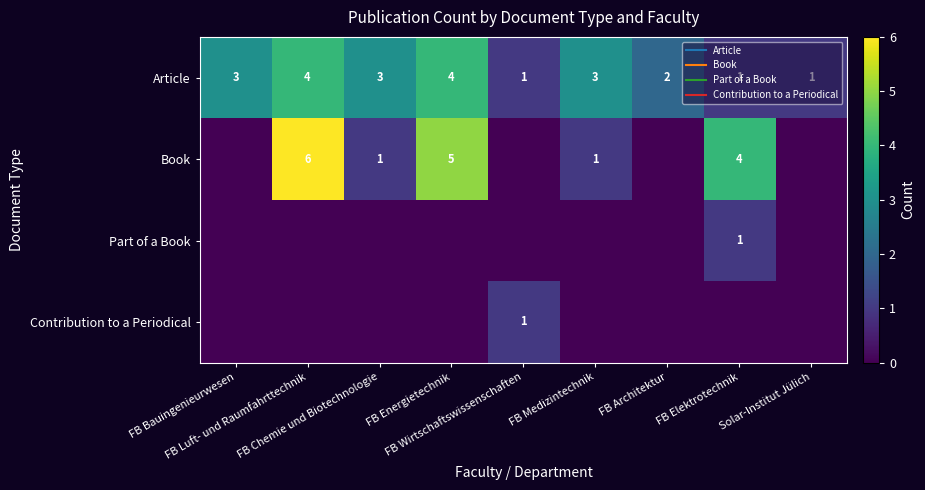

Where is Book nearest to the value 3?

FB Elektrotechnik